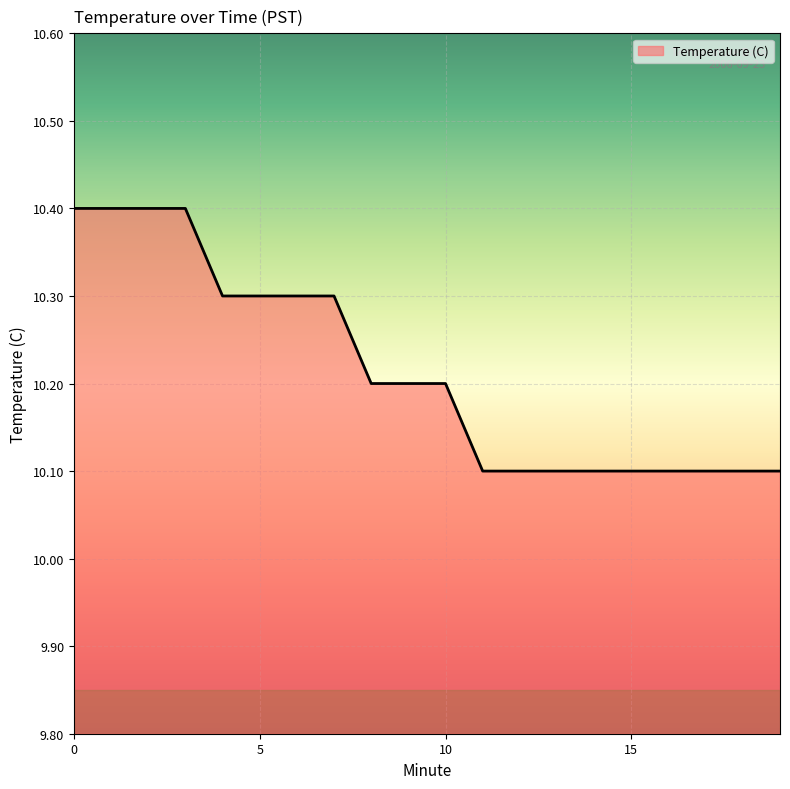

Reading right to left, list all the values displayed in this chart.

10.1	10.1	10.1	10.1	10.1	10.1	10.1	10.1	10.1	10.2	10.2	10.2	10.3	10.3	10.3	10.3	10.4	10.4	10.4	10.4